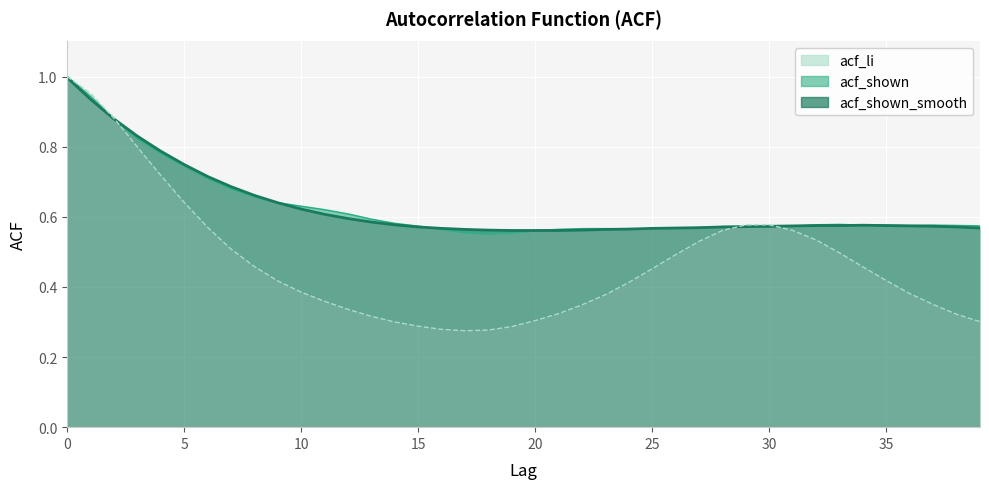

What is the difference between the second highest and second lowest values in the acf_shown series?

0.4